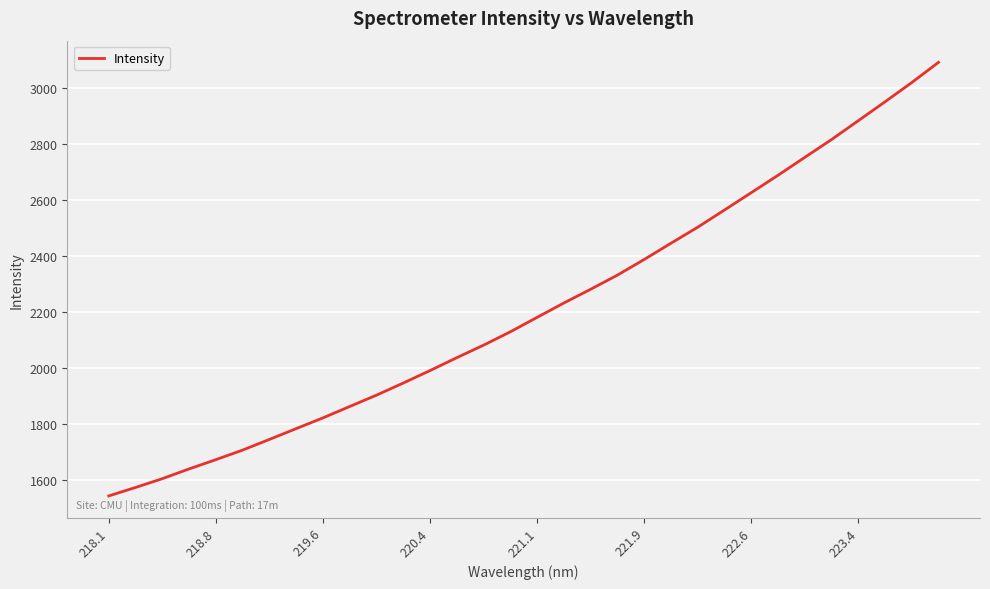

What is the difference between the maximum and minimum values?

1548.5